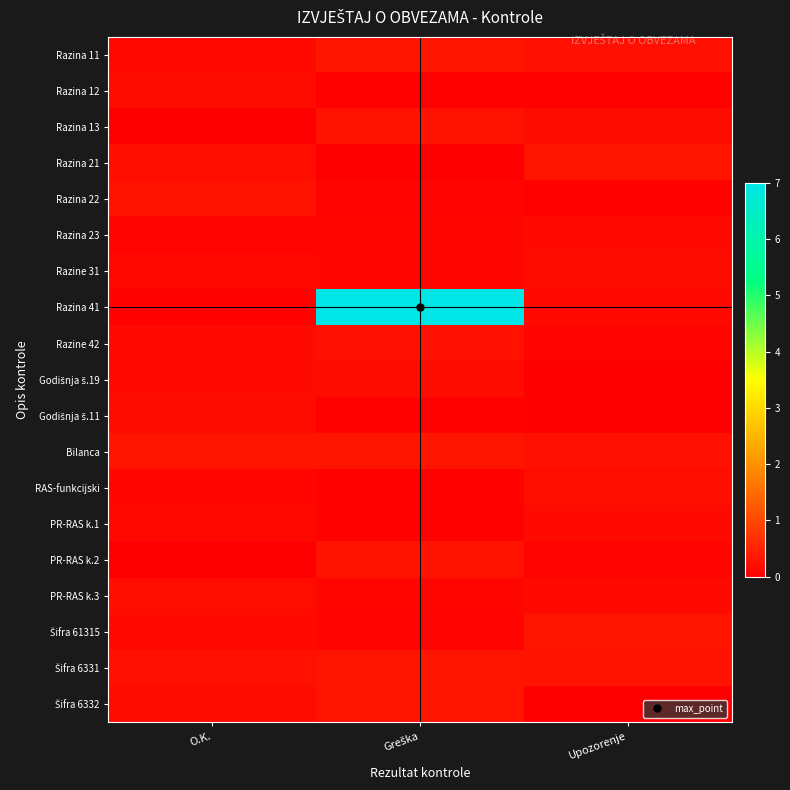

At which category is the sum across all series the highest?

Greška